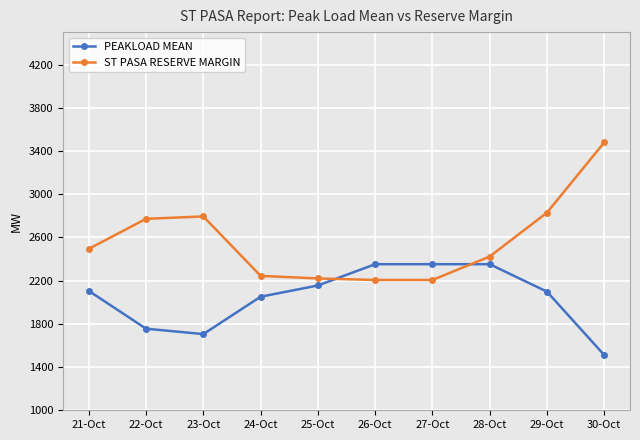

What value does the PEAKLOAD MEAN series have at 30-Oct, to the nearest 100?

1500